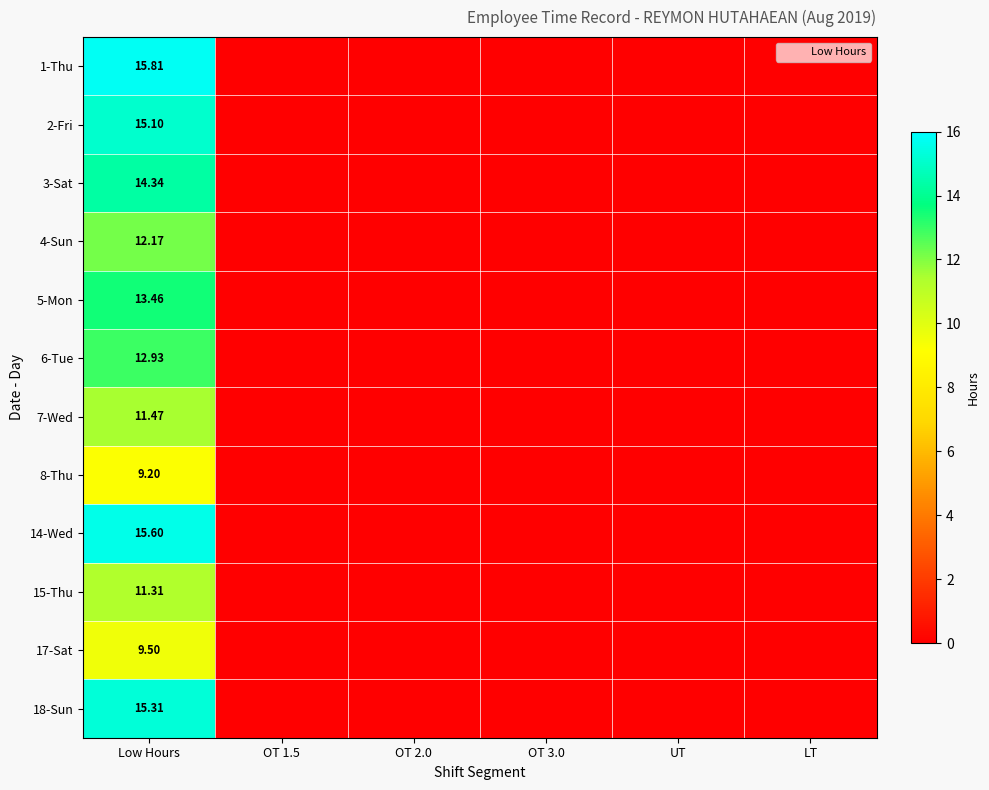

Rank the series by their maximum value, from highest to lowest.

1-Thu, 14-Wed, 18-Sun, 2-Fri, 3-Sat, 5-Mon, 6-Tue, 4-Sun, 7-Wed, 15-Thu, 17-Sat, 8-Thu